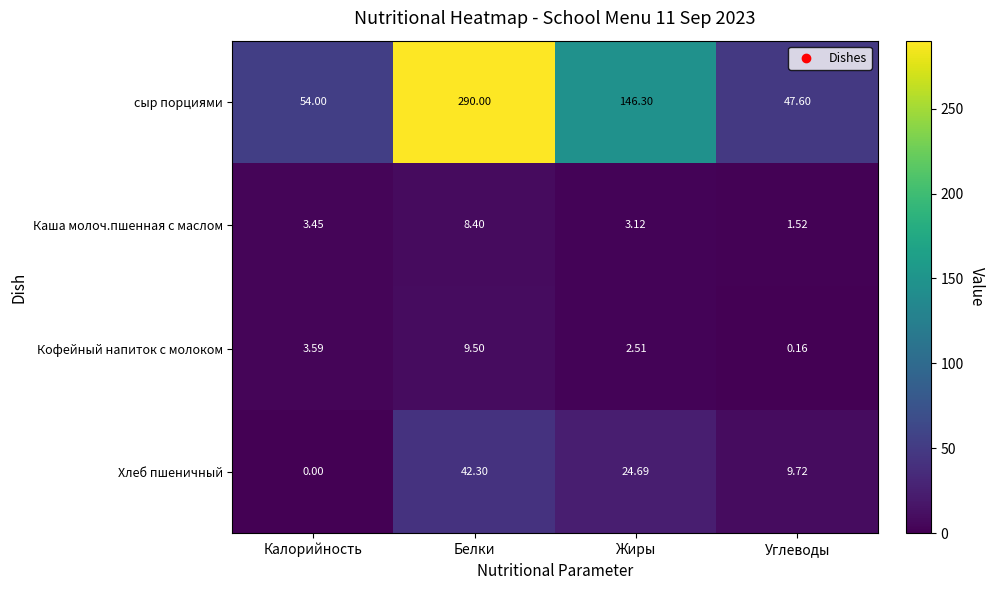

Which category has the highest value across all series?

Белки